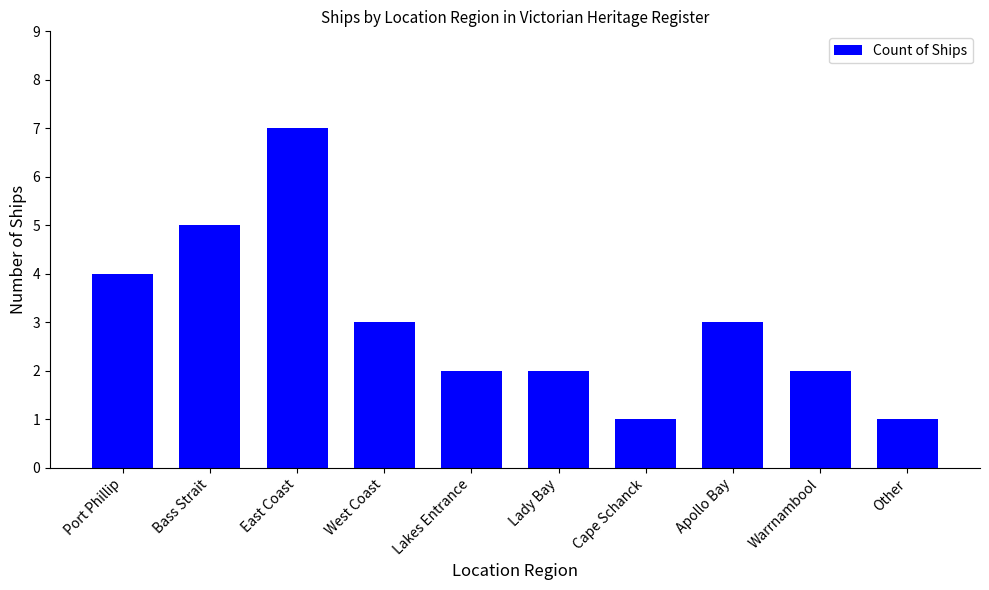

Is it true that the value at Other is 1?

True